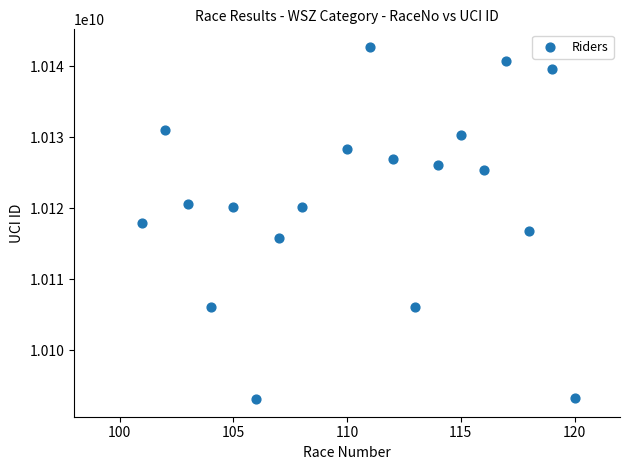

What is the range of X values (max minus min)?

19